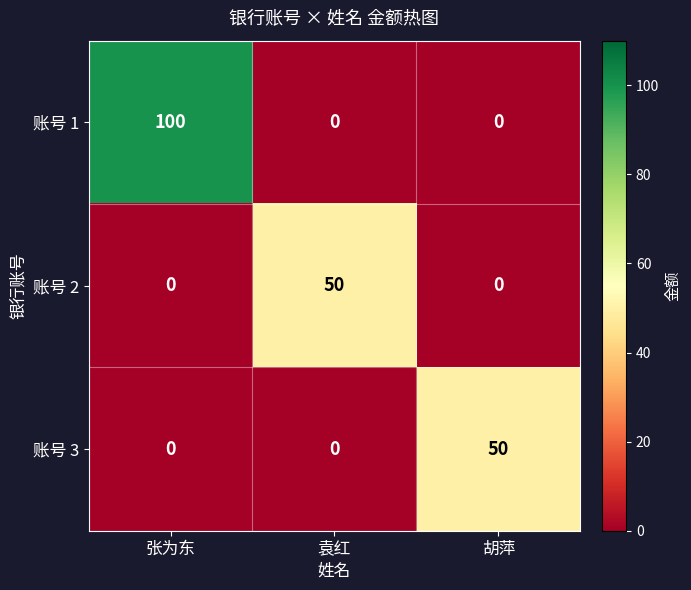

The value of 账号 3 at 袁红 is 0. True or false?

True